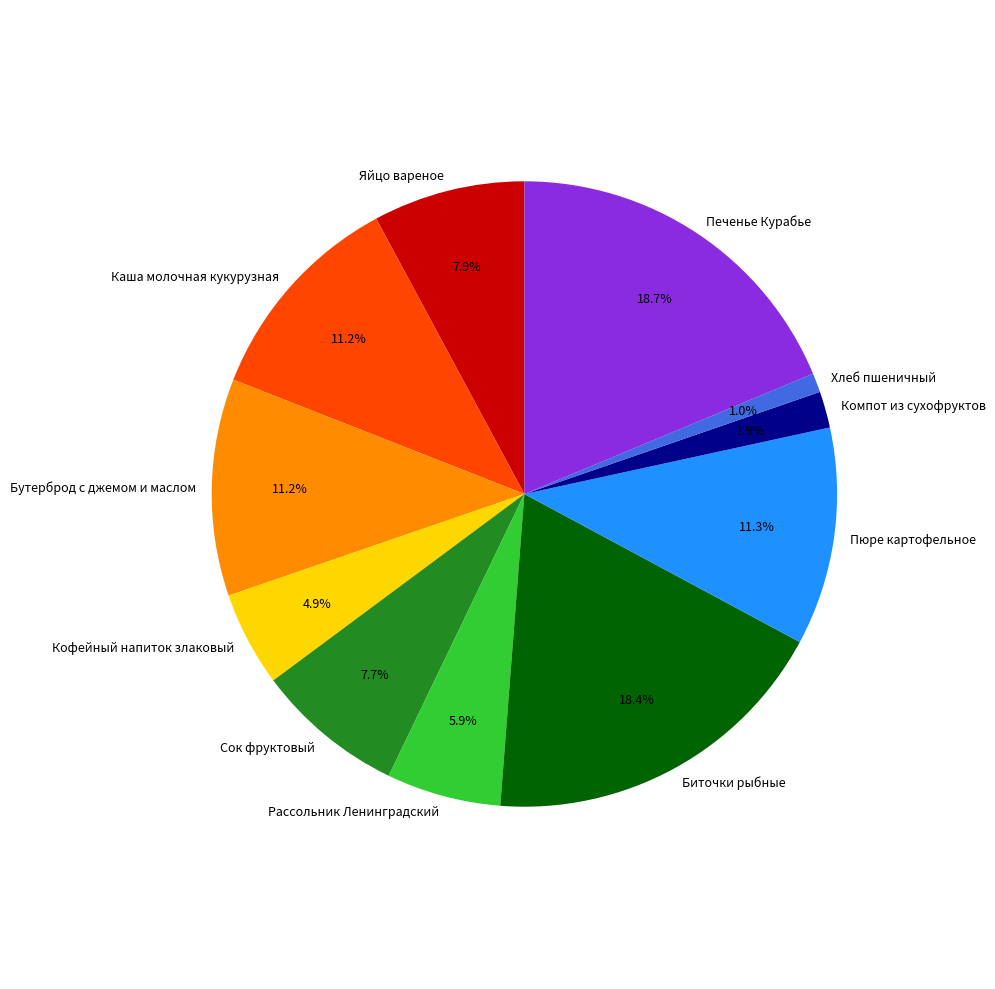

To the nearest percent, what is the difference between the largest and smallest slice percentages?

18%